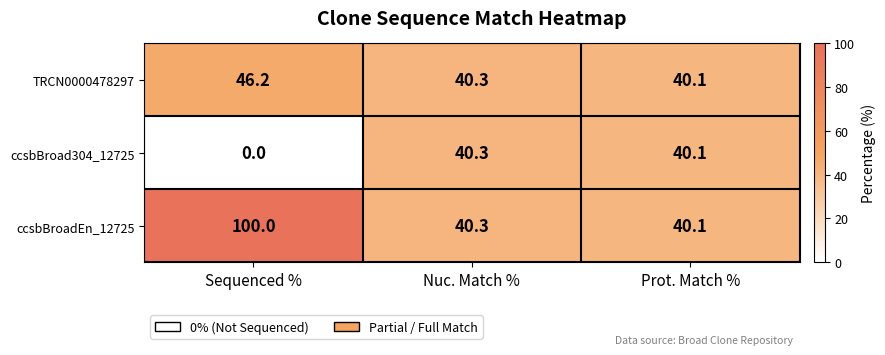

The value of TRCN0000478297 at Nuc. Match % is 40.3. True or false?

True